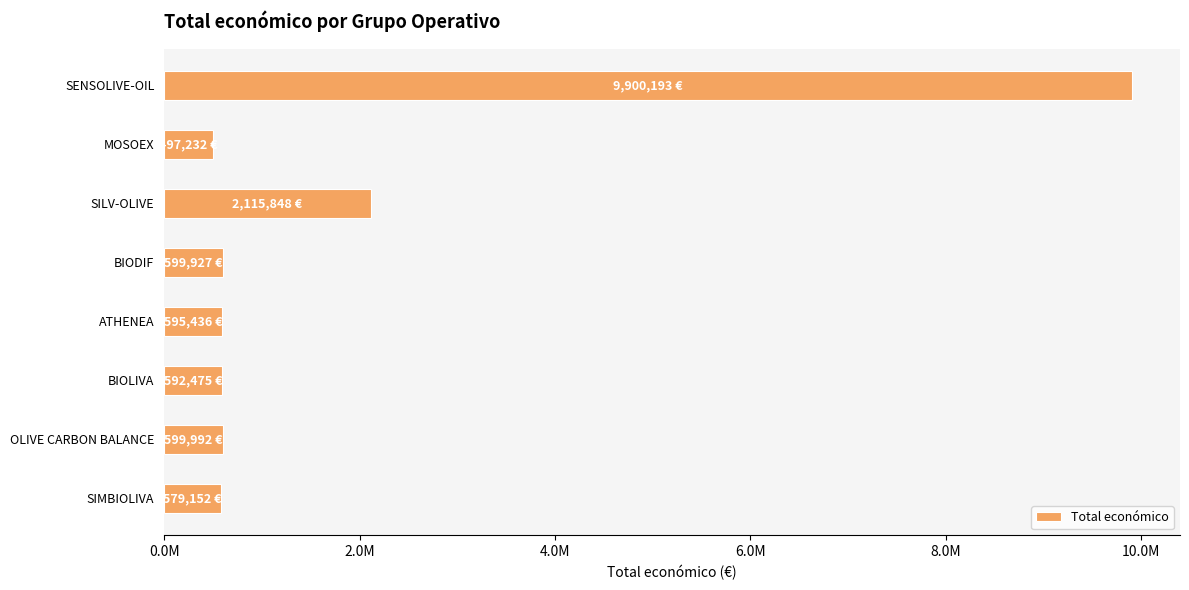

Are the bars horizontal?

Yes